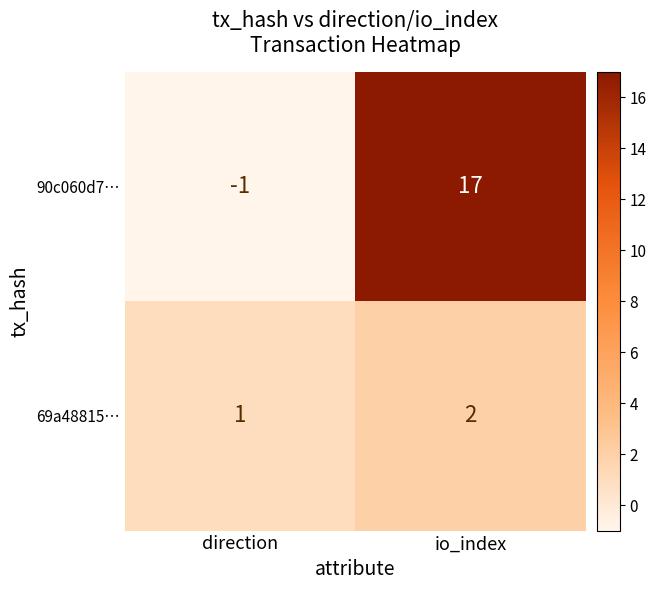

Which series has the widest spread of values?

90c060d7…